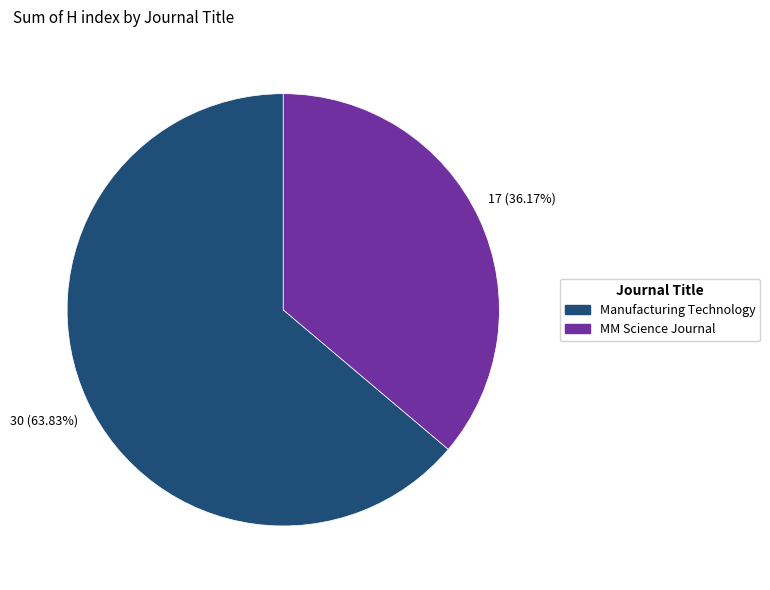

Do MM Science Journal and Manufacturing Technology together represent more than half of the pie?

Yes